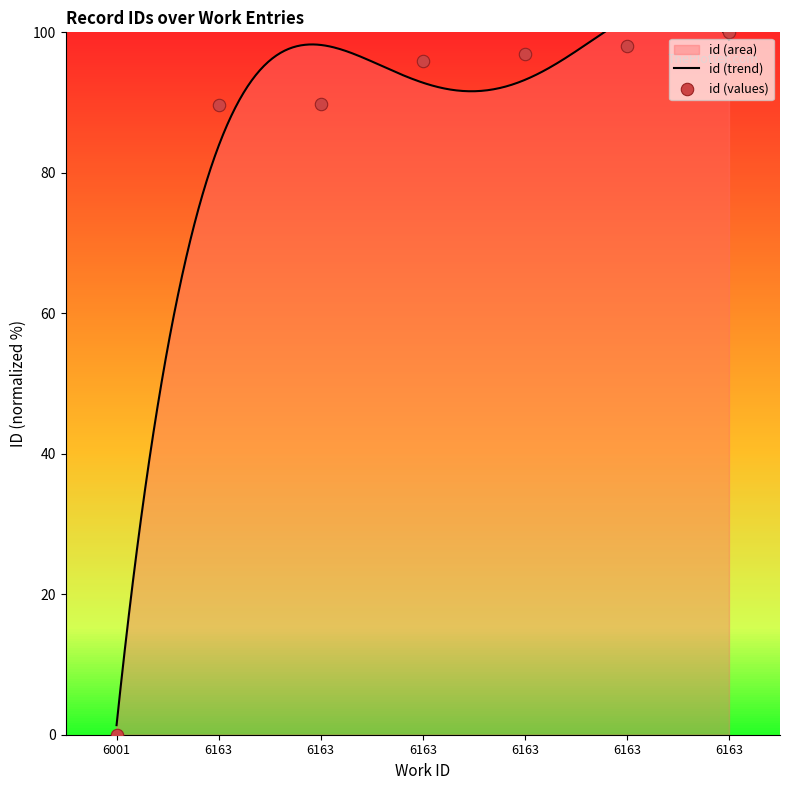

What is the change in value from 6163 to 6163?

+1.1